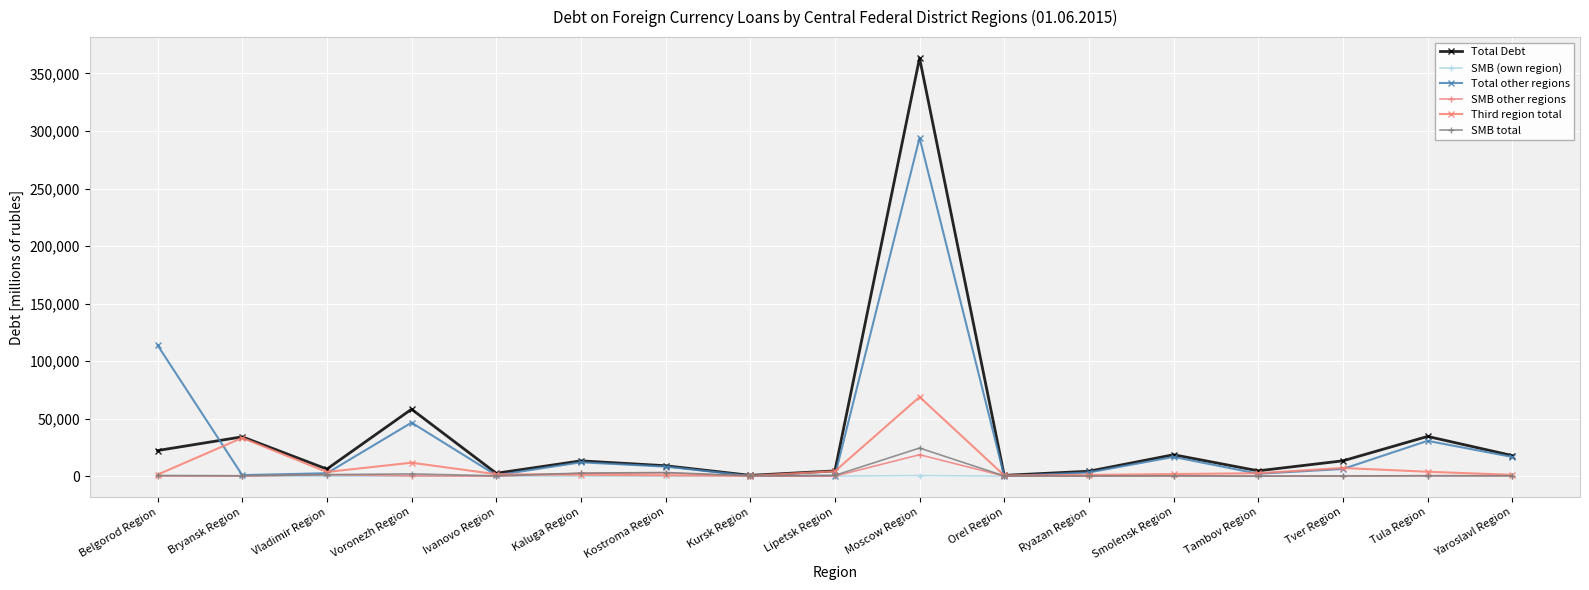

True or false: SMB other regions has a value of 0 at Tambov Region.

True